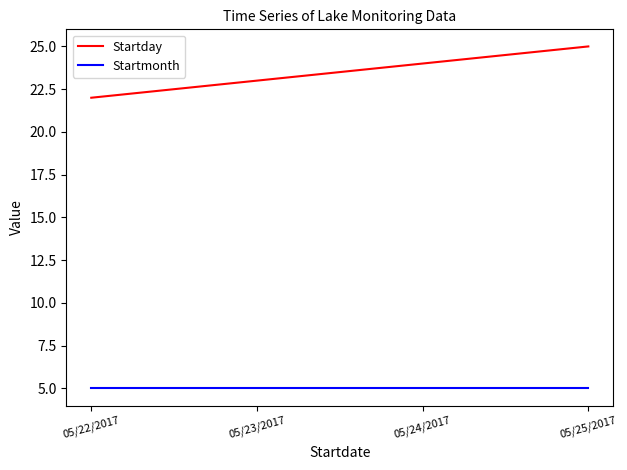

True or false: Startmonth and Startday cross at least once.

False